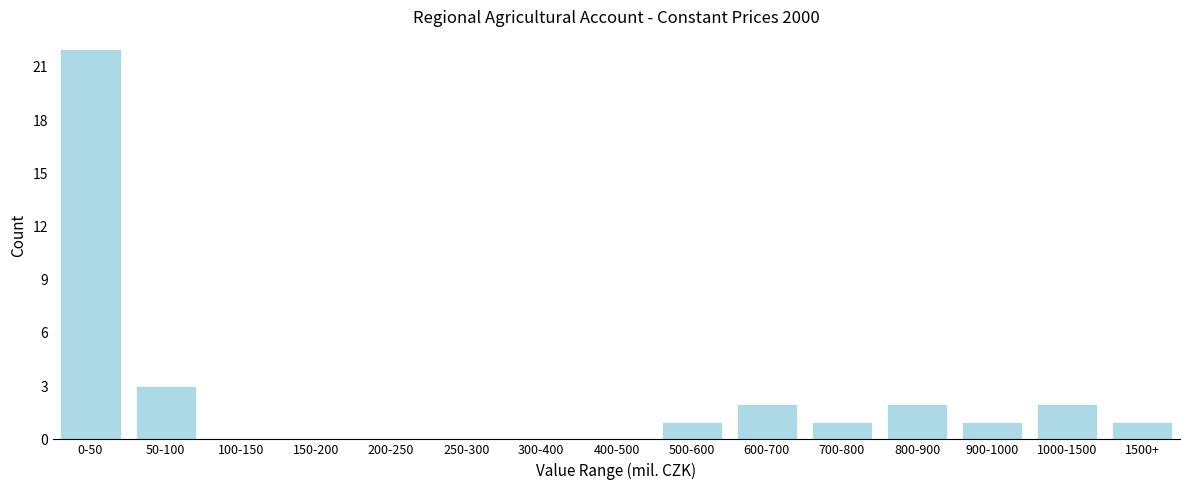

Reading right to left, list all the values displayed in this chart.

1500+=1	1000-1500=2	900-1000=1	800-900=2	700-800=1	600-700=2	500-600=1	400-500=0	300-400=0	250-300=0	200-250=0	150-200=0	100-150=0	50-100=3	0-50=22